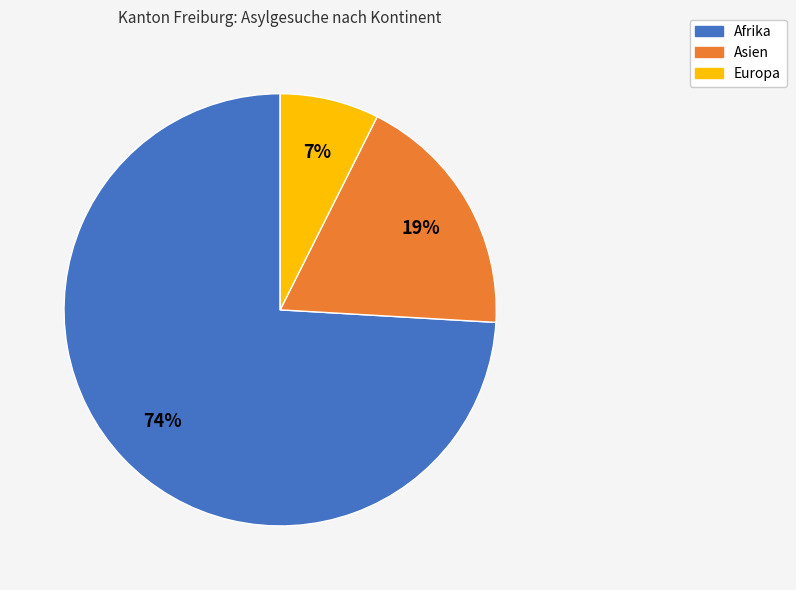

To the nearest percent, what is the average slice percentage?

33%